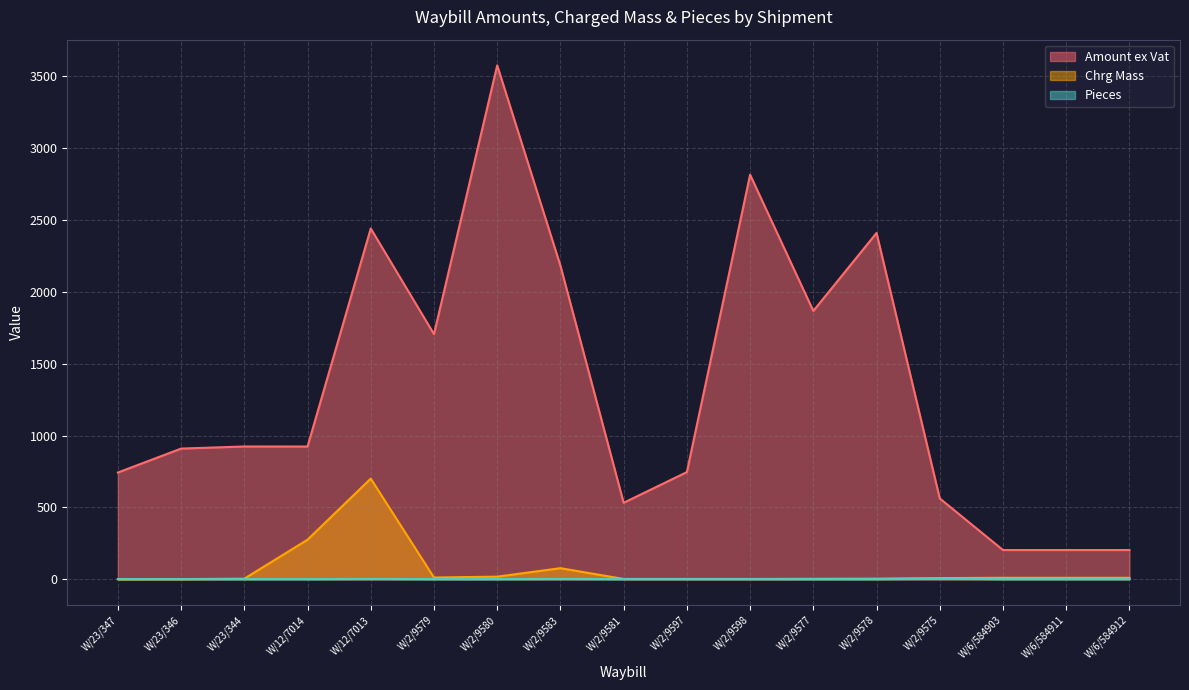

What is the minimum value for Amount ex Vat?

203.3